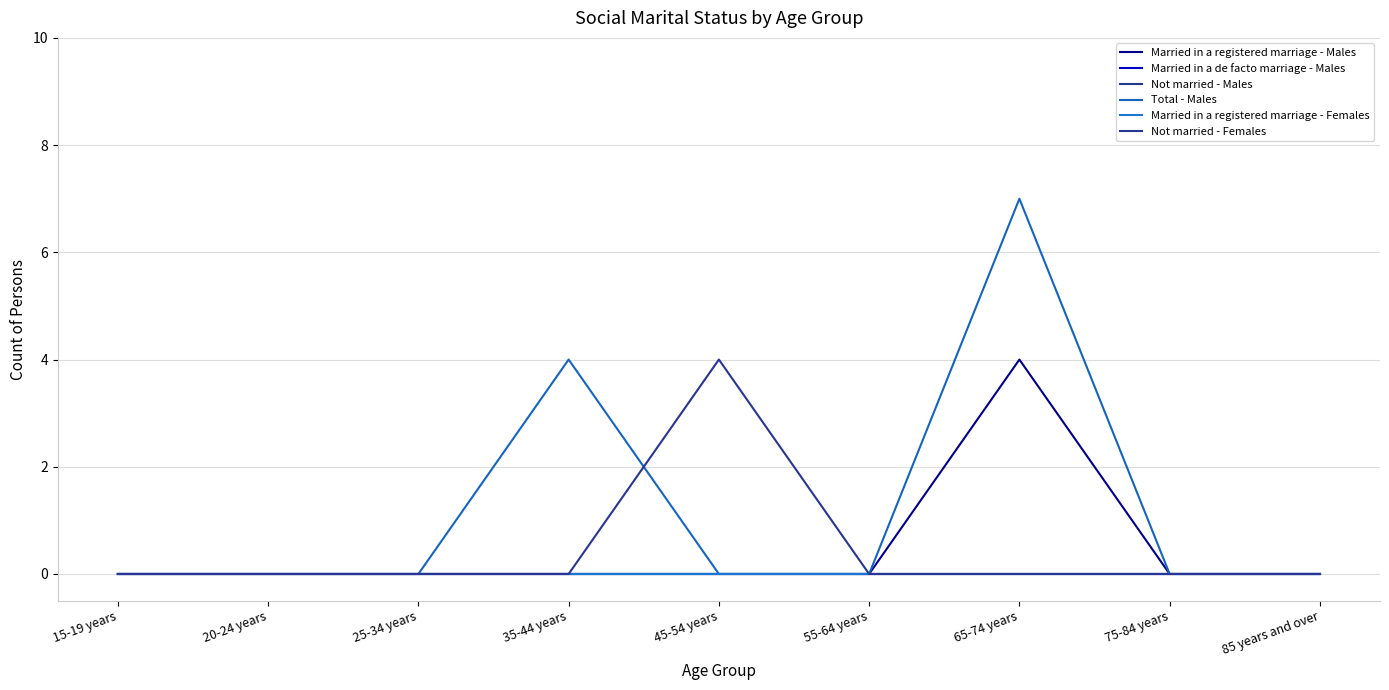

Is this an area chart (filled region under the line)?

No